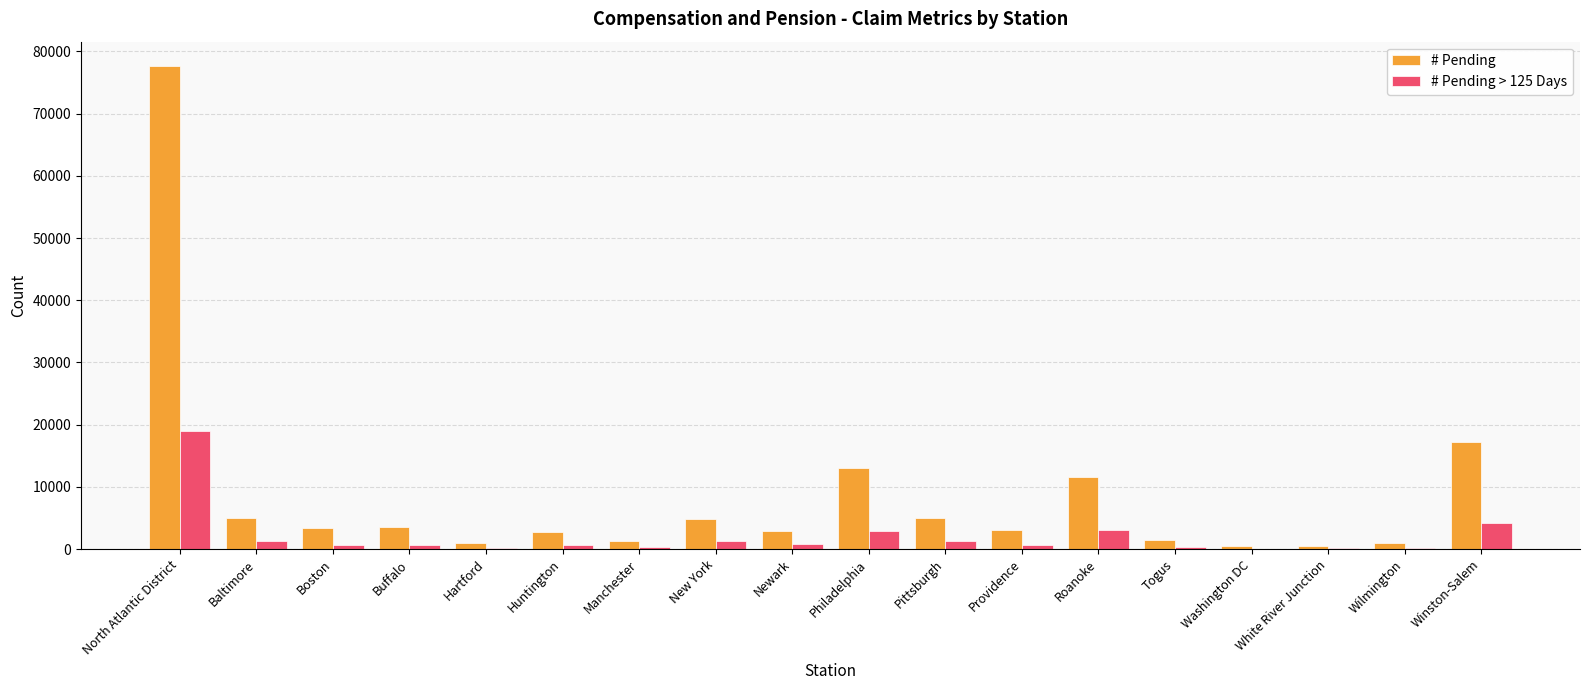

Count the number of categories in the chart.

18